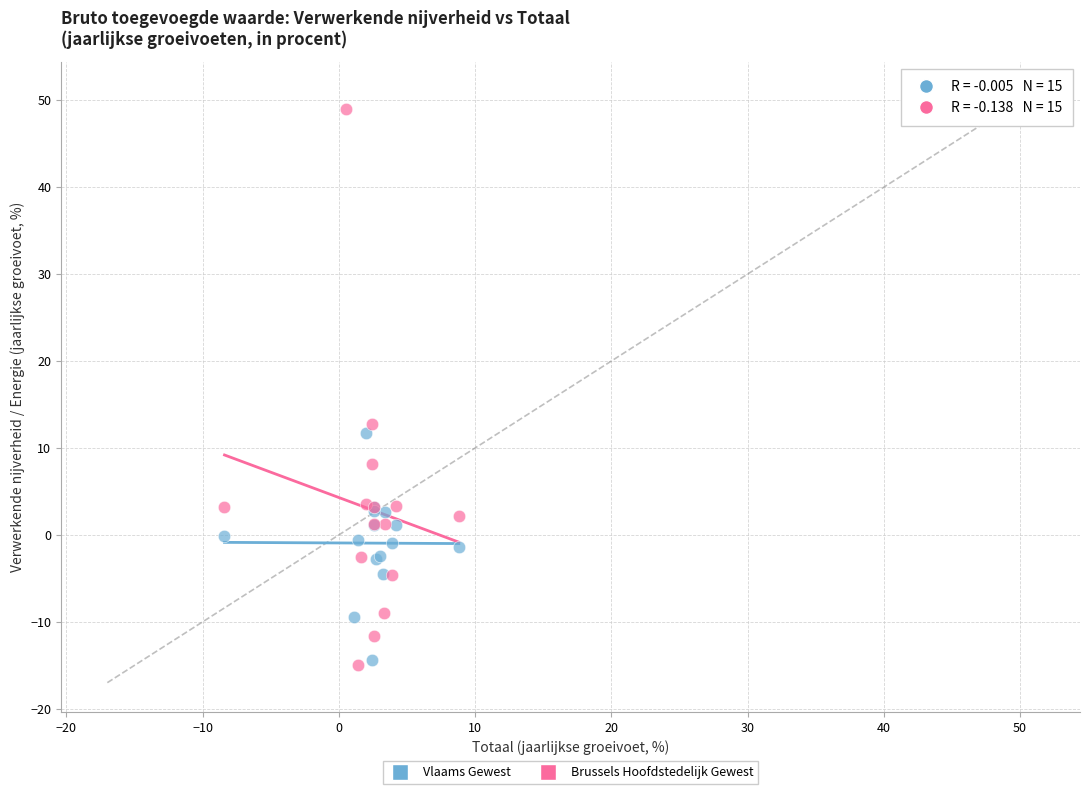

Which series has the widest spread of Y values?

Brussels Hoofdstedelijk Gewest